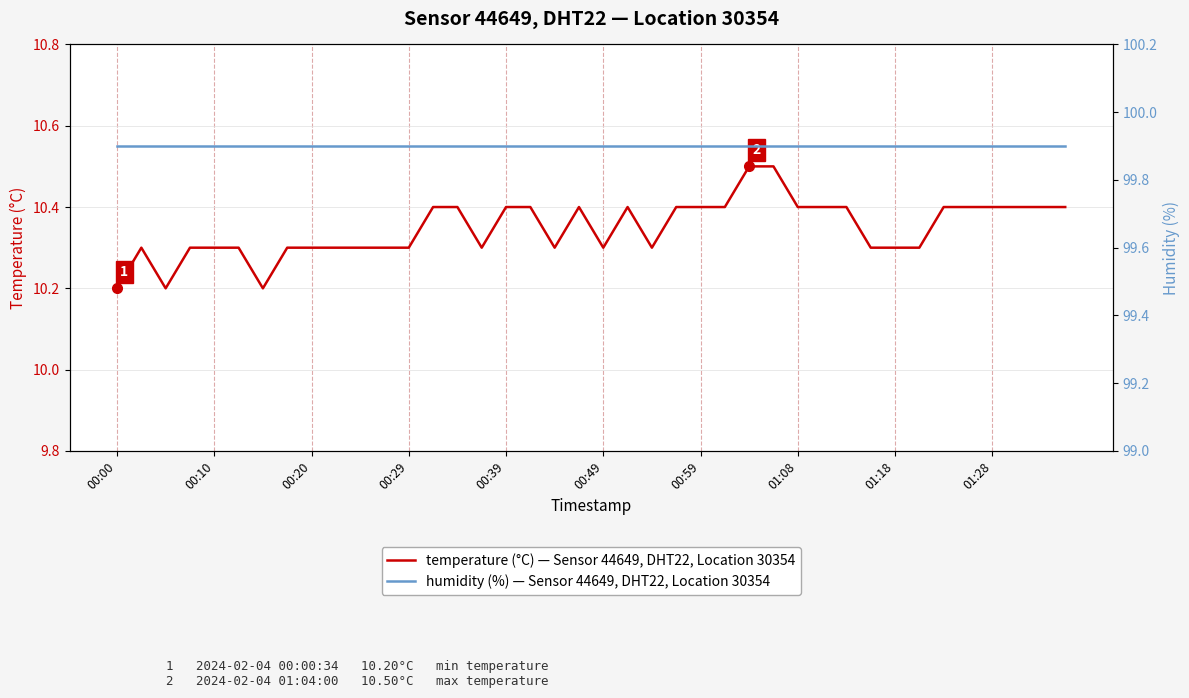

Count the number of data series in this chart.

2